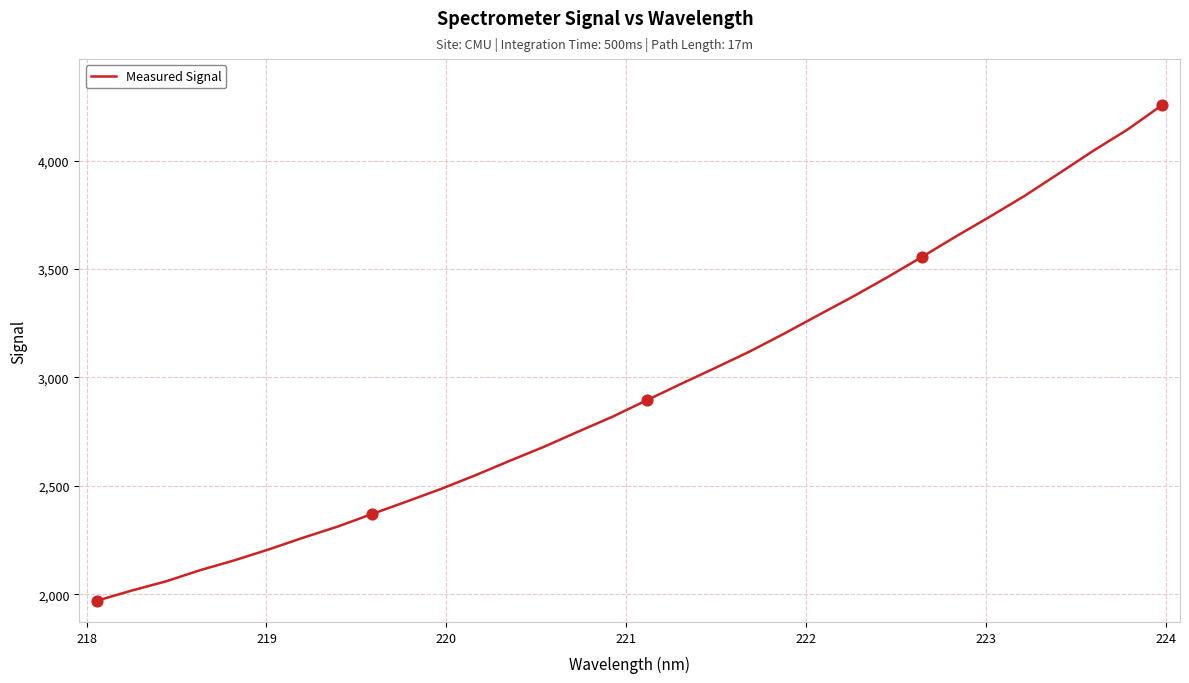

What is the minimum value shown in the chart?

1970.5